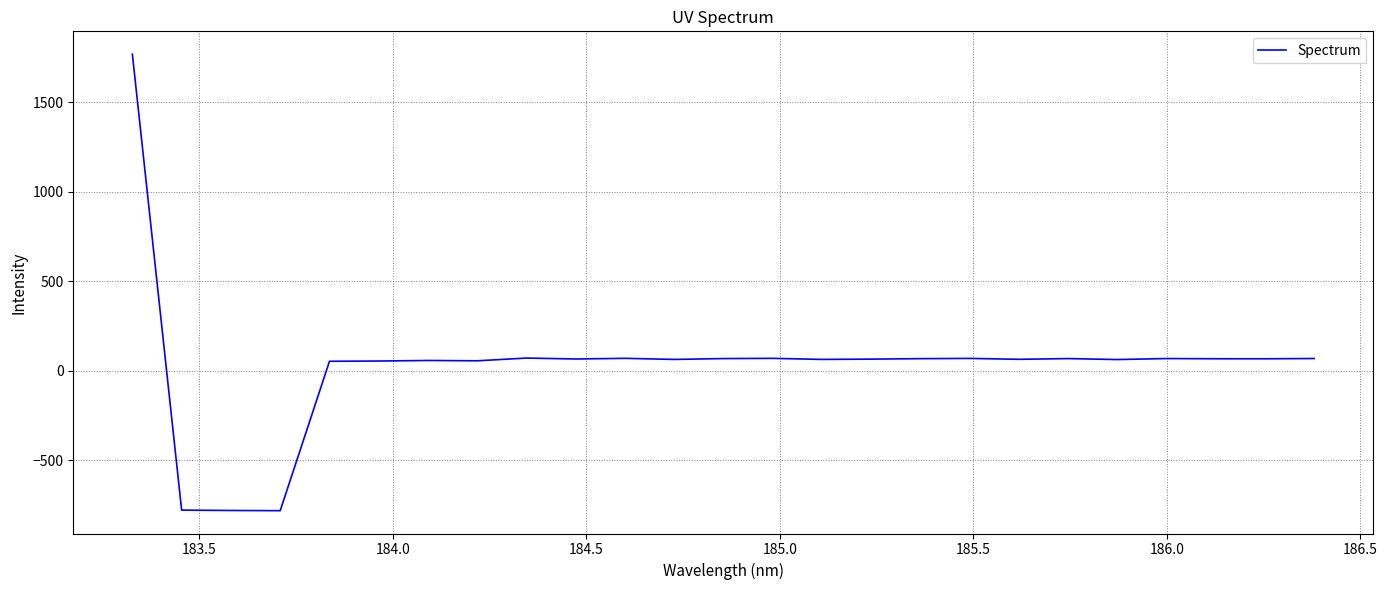

What is the greatest value displayed?

1768.1